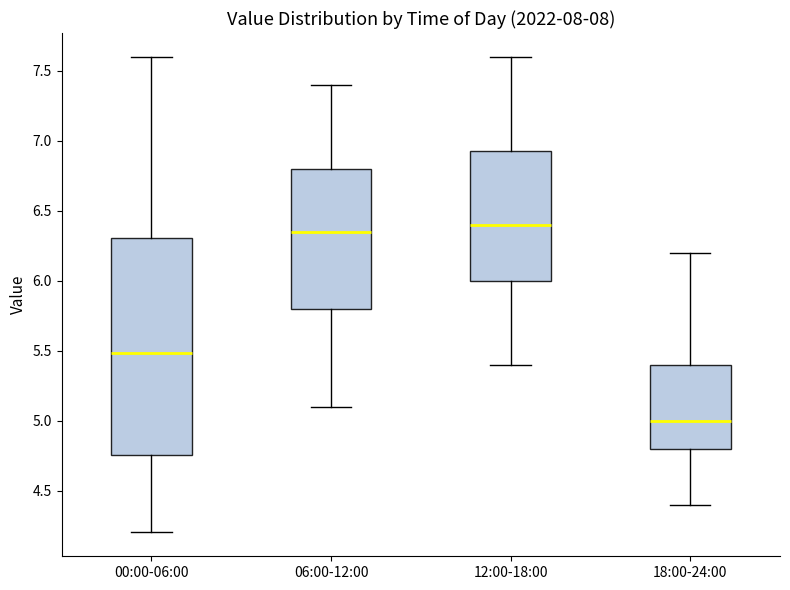

Which box has the lowest median line?

18:00-24:00